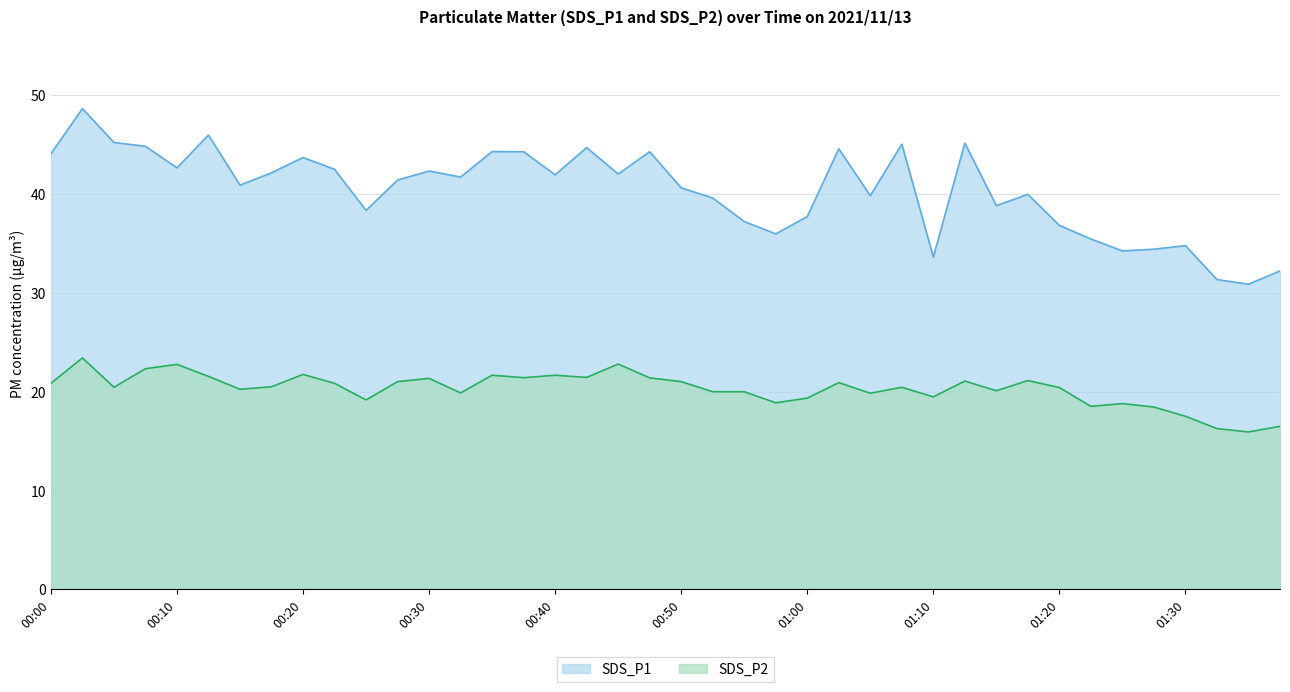

At how many categories does at least one series exceed 21?

40